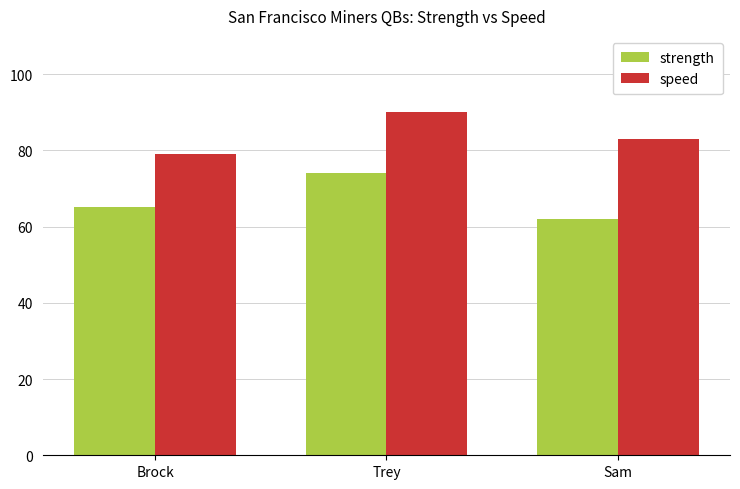

Which series has the widest spread of values?

strength